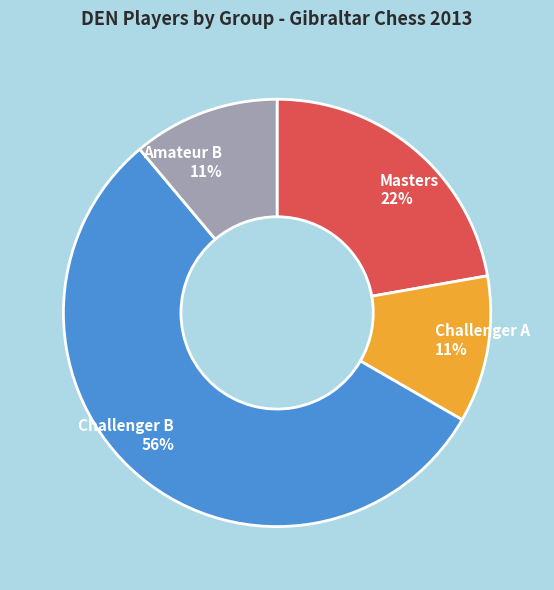

Which category has the biggest portion of the pie?

Challenger B